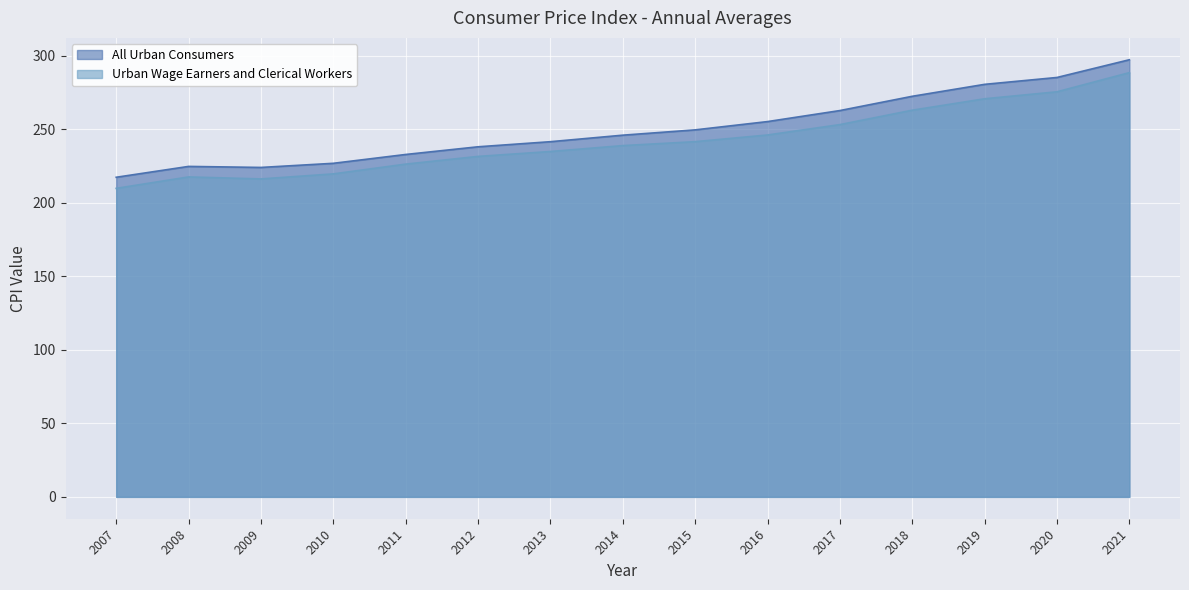

Reading right to left, transcribe all the data shown in this chart.

All Urban Consumers: 2021=297.4	2020=285.3	2019=280.6	2018=272.5	2017=262.8	2016=255.3	2015=249.7	2014=246.1	2013=241.6	2012=238.2	2011=232.9	2010=226.9	2009=224.1	2008=224.8	2007=217.4
Urban Wage Earners and Clerical Workers: 2021=288.6	2020=275.6	2019=270.8	2018=263.0	2017=253.2	2016=246.2	2015=241.6	2014=239.0	2013=234.9	2012=231.6	2011=226.4	2010=219.7	2009=216.3	2008=217.6	2007=209.9